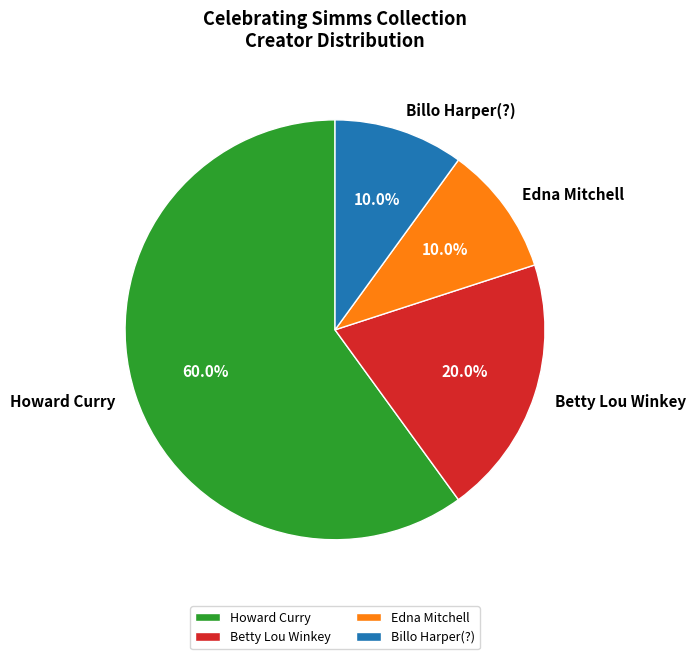

Which has a higher value, Billo Harper(?) or Howard Curry?

Howard Curry